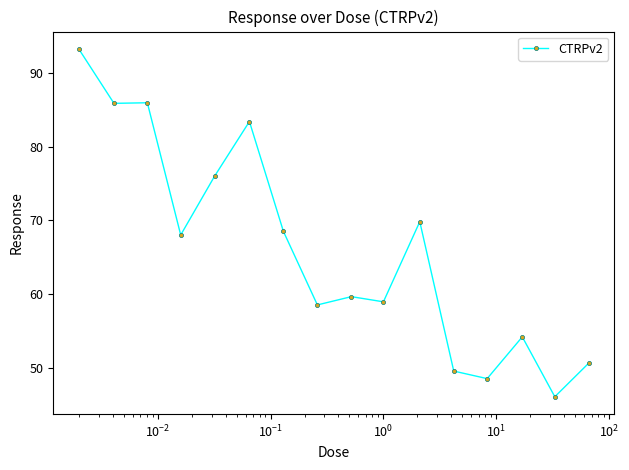

What is the maximum value shown in the chart?

93.2